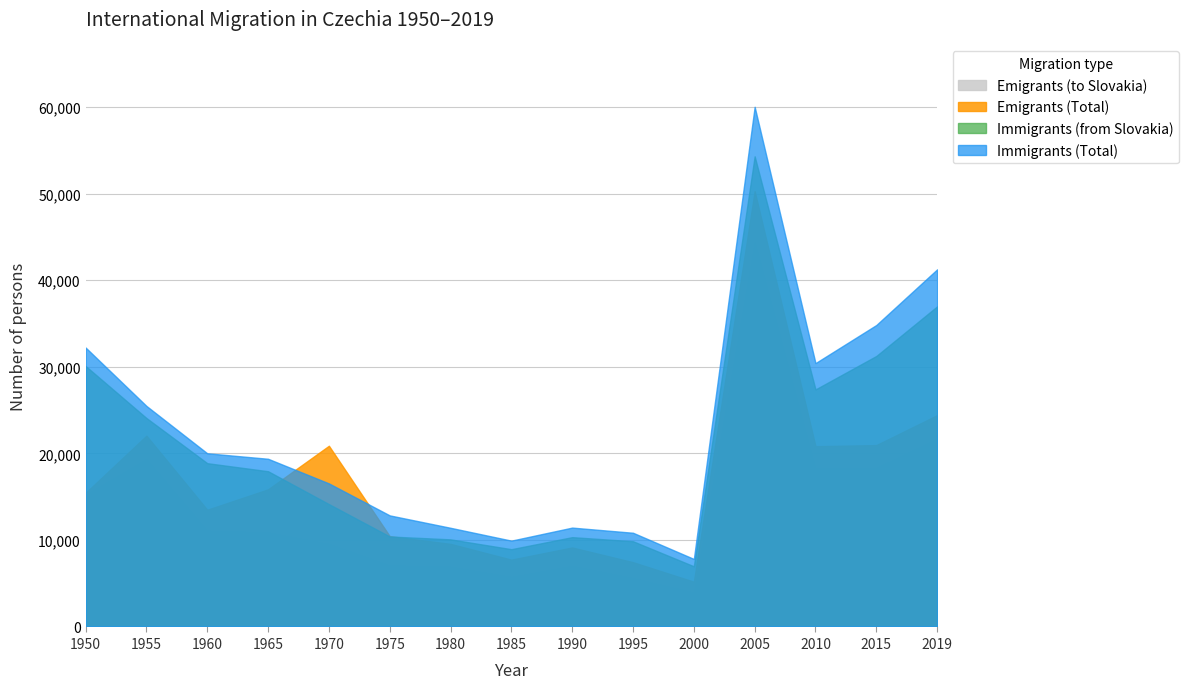

What is the highest value of the Emigrants (Total) series?

50298